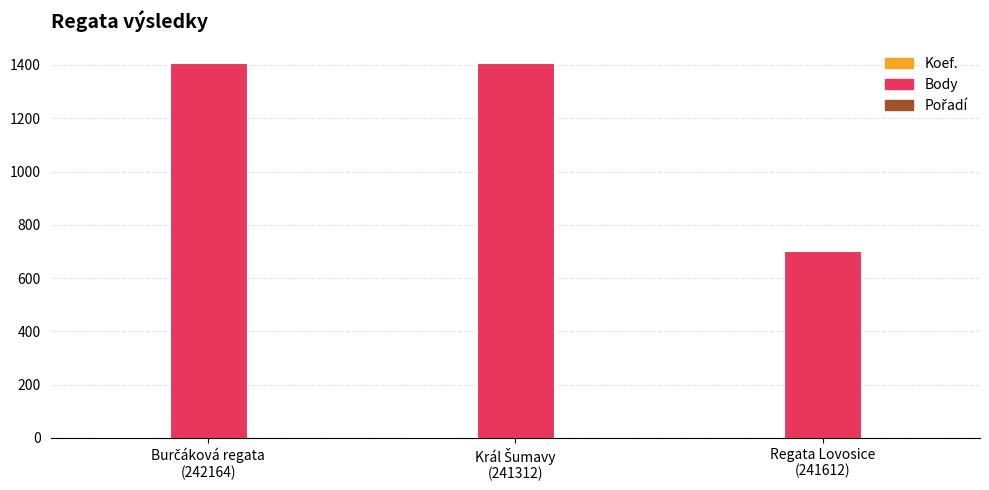

Which series has the largest total across all categories?

Body